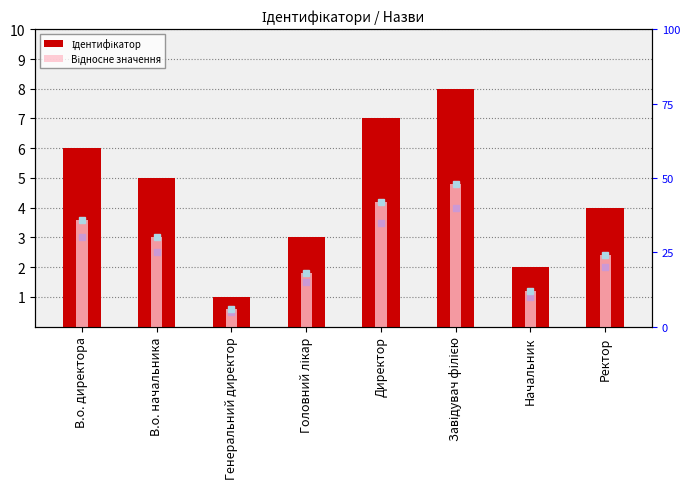

What is the difference between the second highest and minimum values in the Ідентифікатор series?

6.0